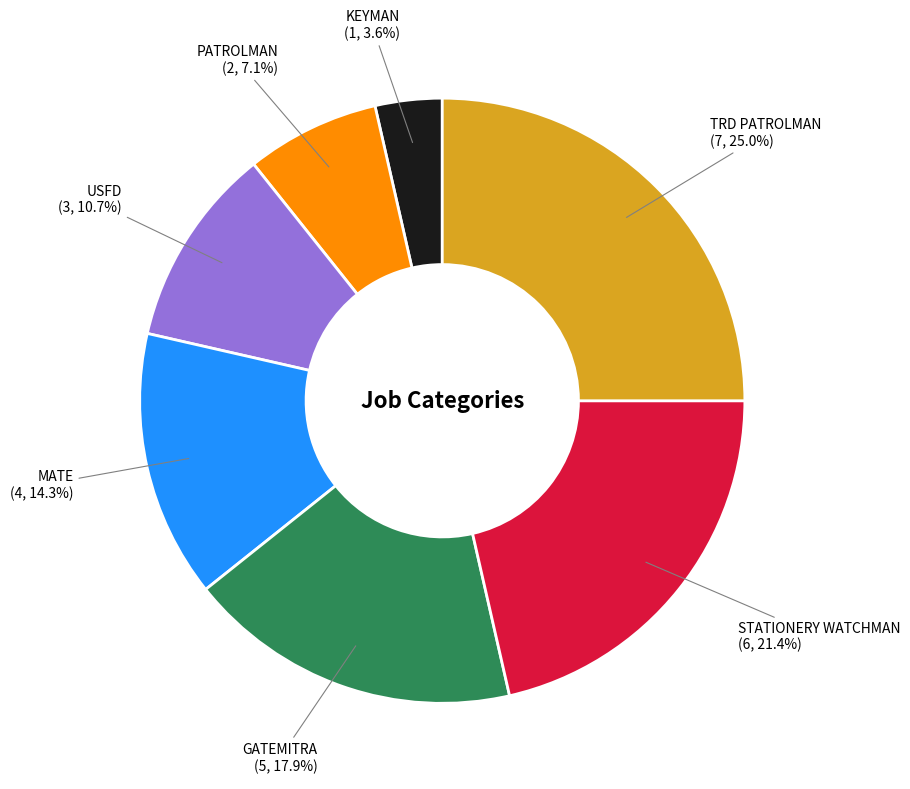

Which category has the biggest portion of the pie?

TRD PATROLMAN